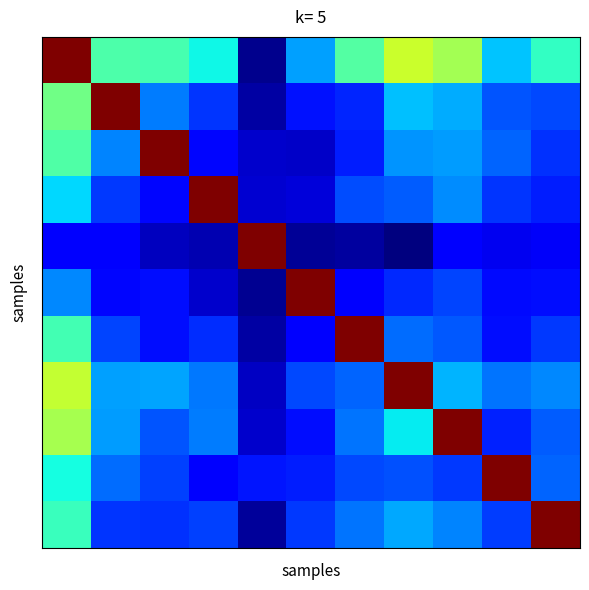

At which category does the chart reach its minimum across all series?

7